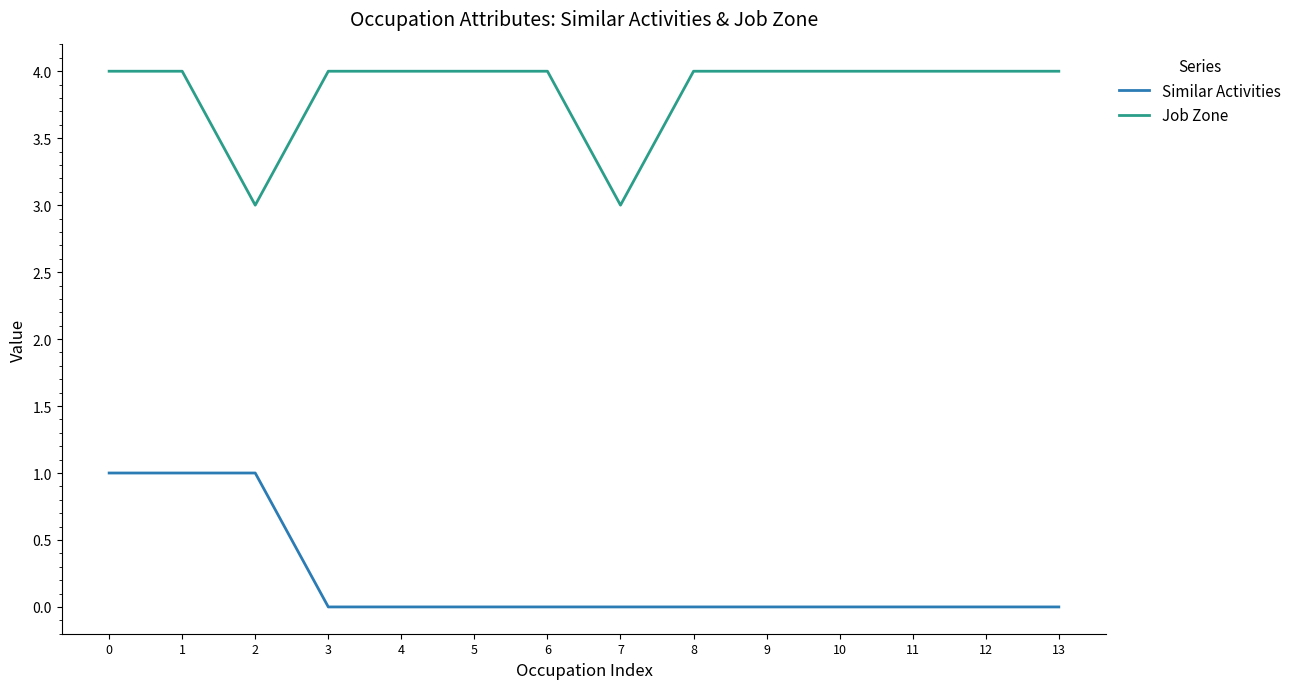

True or false: Job Zone and Similar Activities intersect in this chart.

False